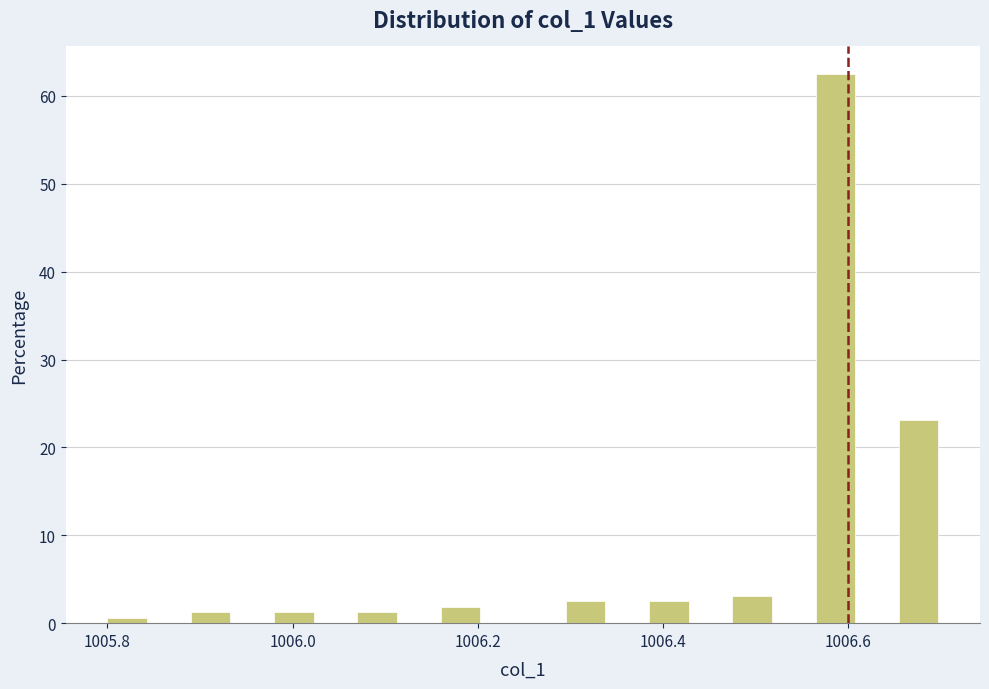

Around what value on the x-axis is the tallest bar? Give the approximate position of its centre, as read against the axis.

1006.58